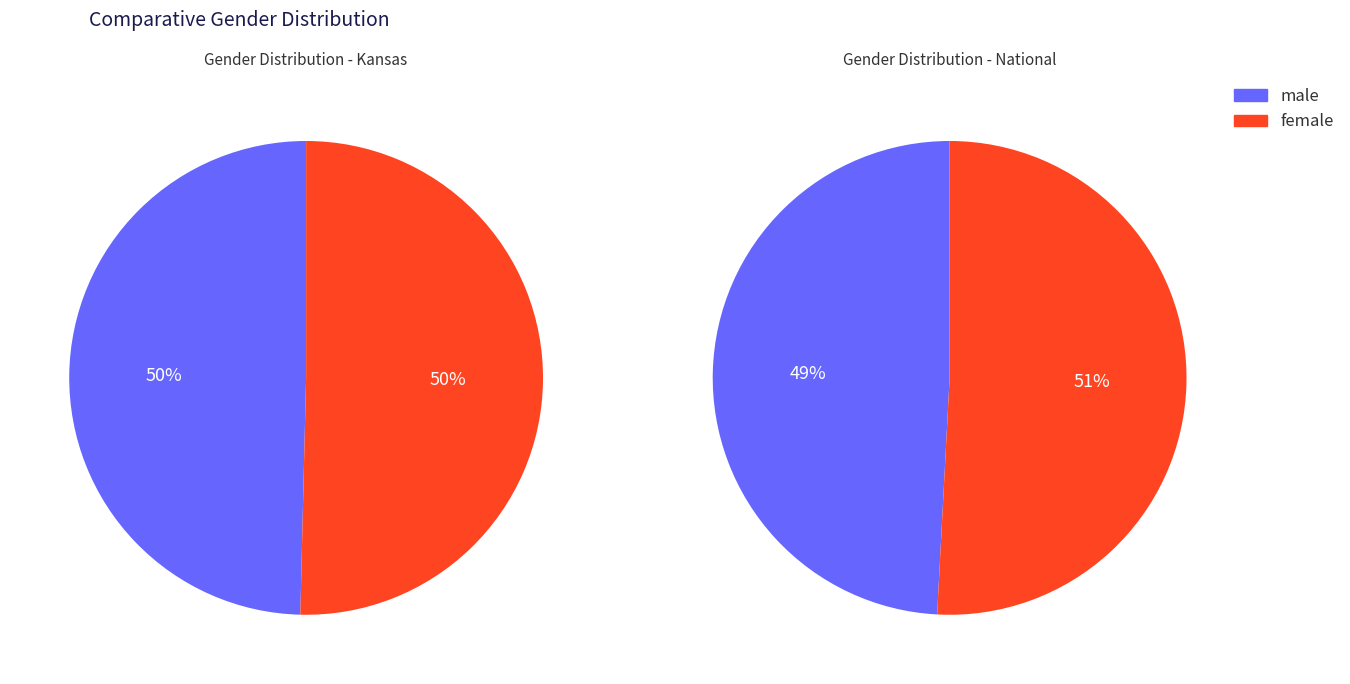

What is the total percentage of Kansas and National?

100.0%